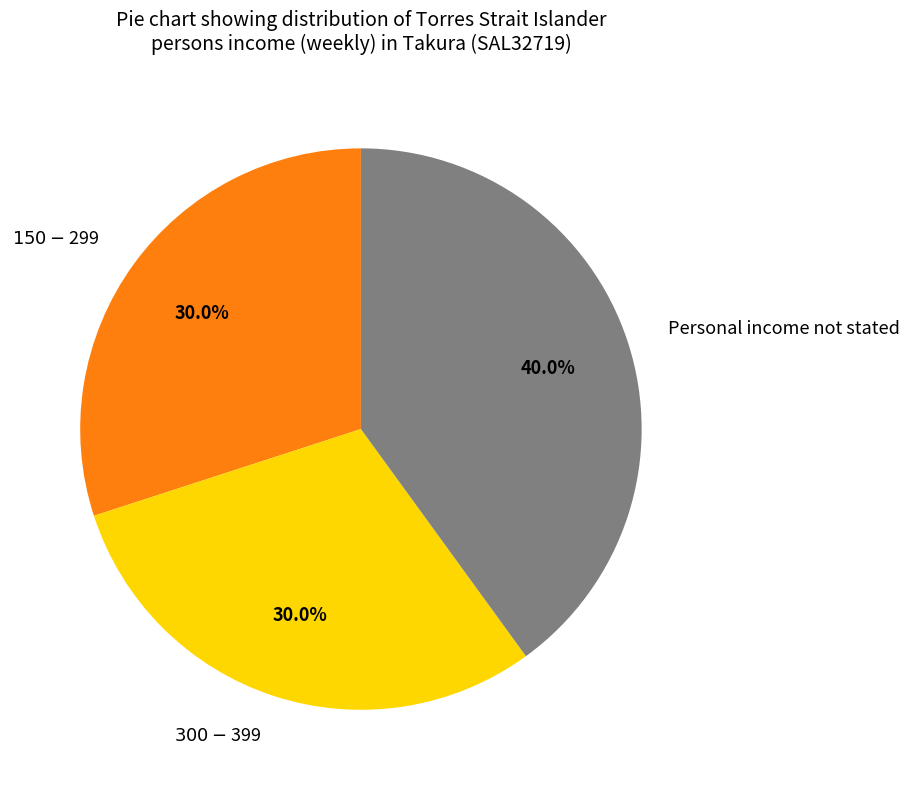

Which has a higher value, $300-$399 or Personal income not stated?

Personal income not stated